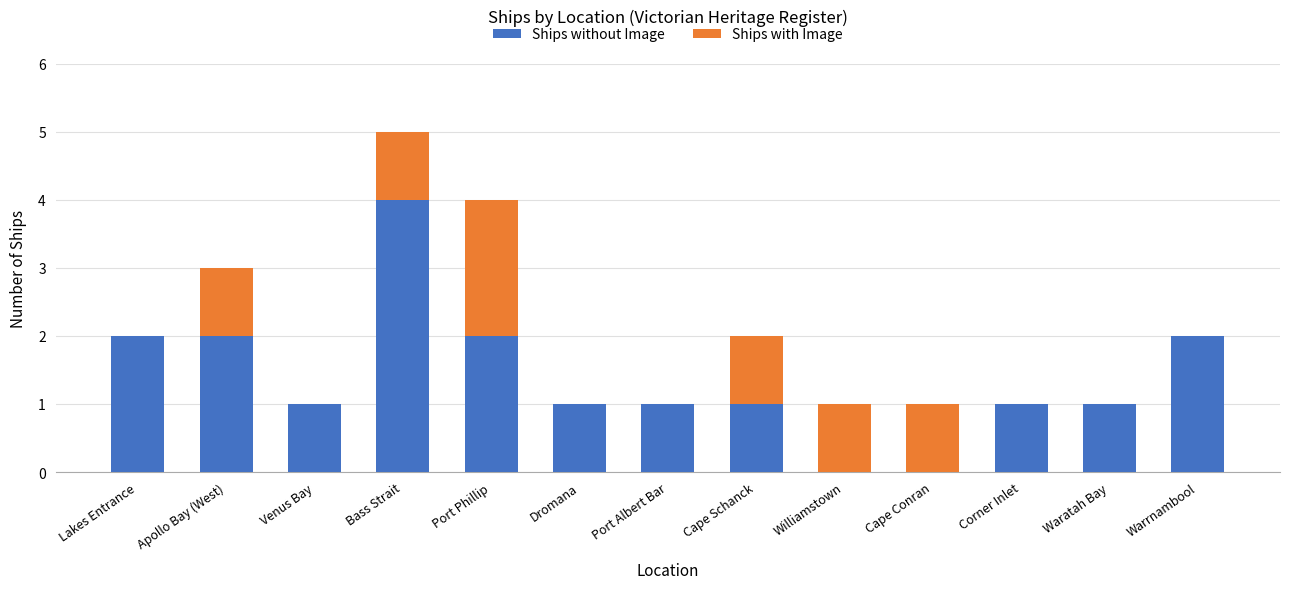

The value of Ships without Image at Warrnambool is 2. True or false?

True